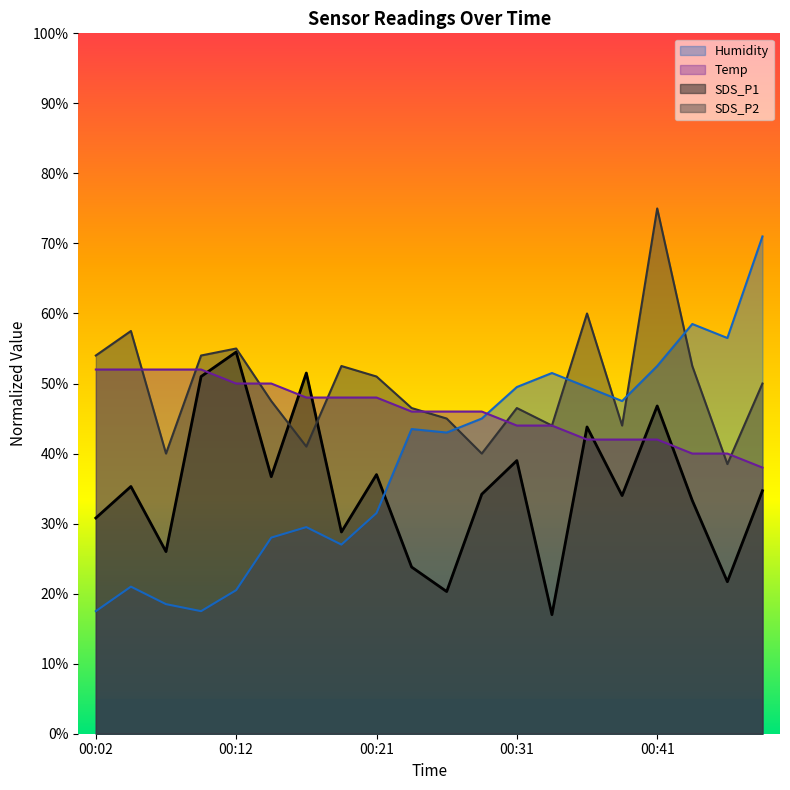

Which series has the largest range (max minus min)?

Humidity